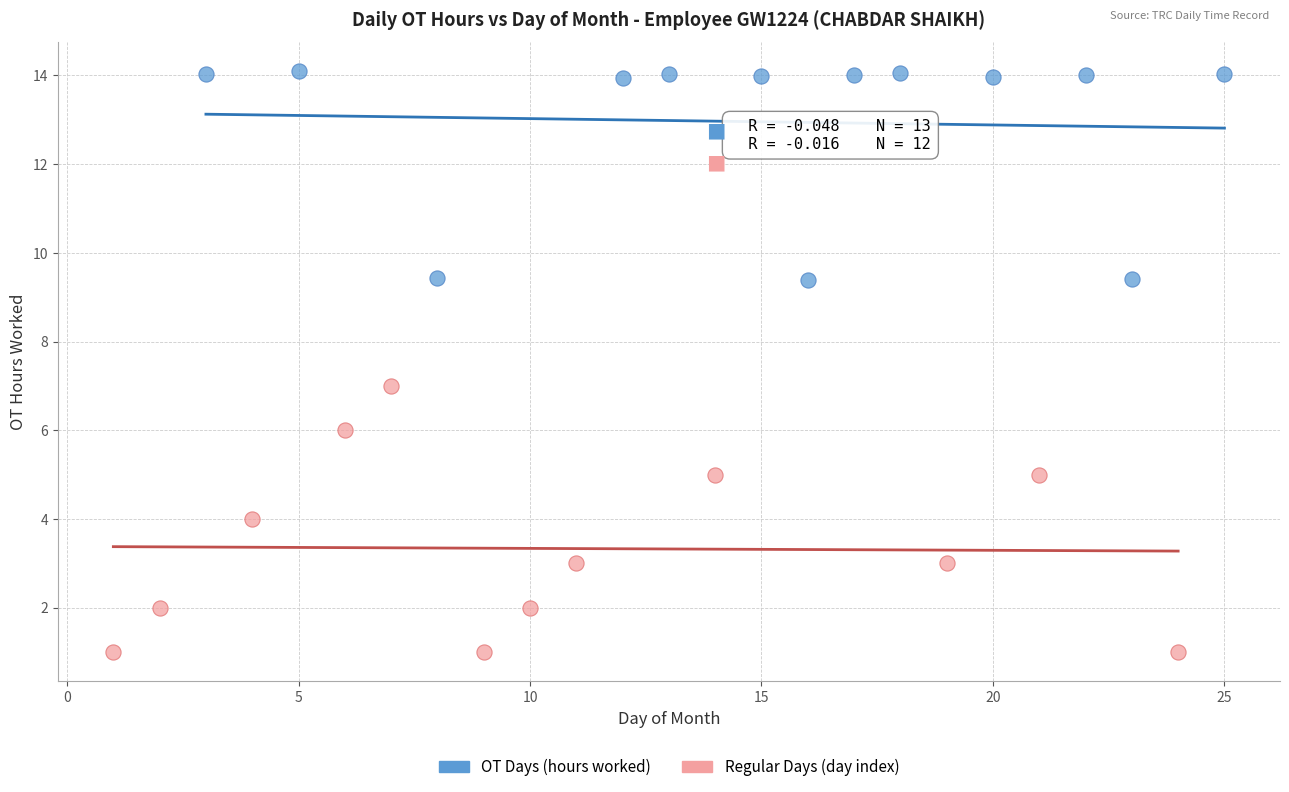

Which series contains the highest Y value?

OT Days (hours worked)